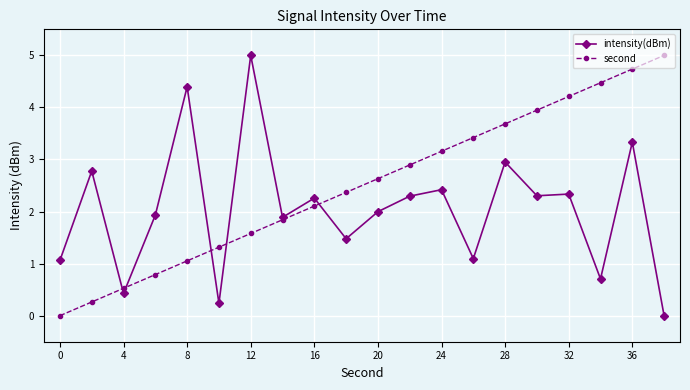

Does the chart have visible grid lines?

Yes